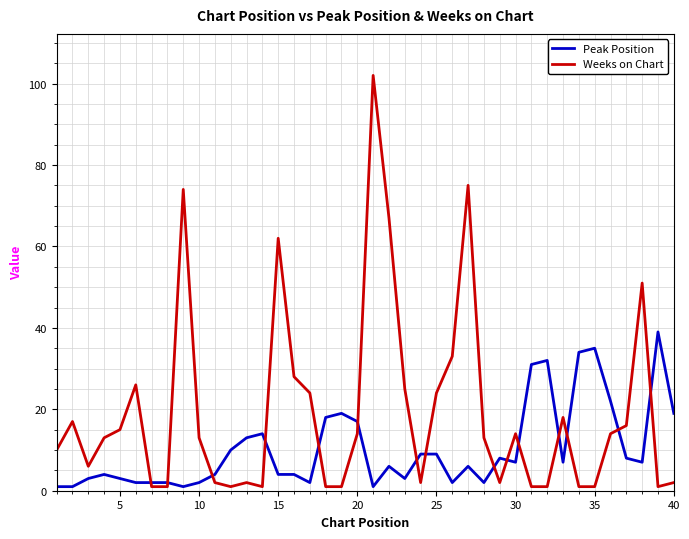

Which series has the largest total across all categories?

Weeks on Chart